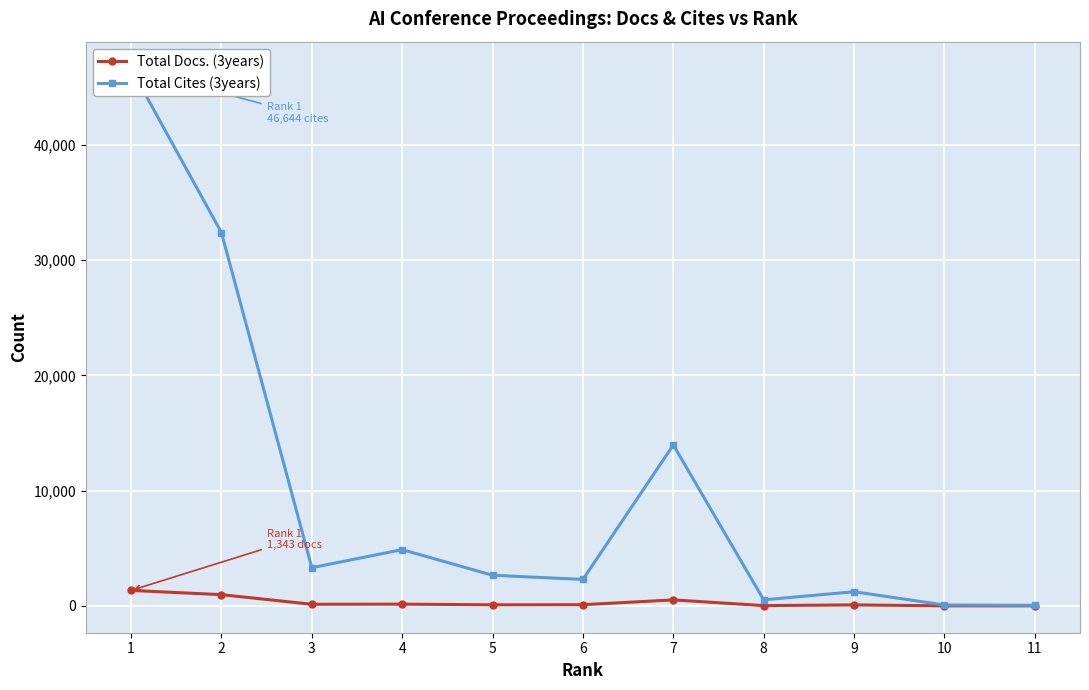

Does the chart display data point markers on the line(s)?

Yes